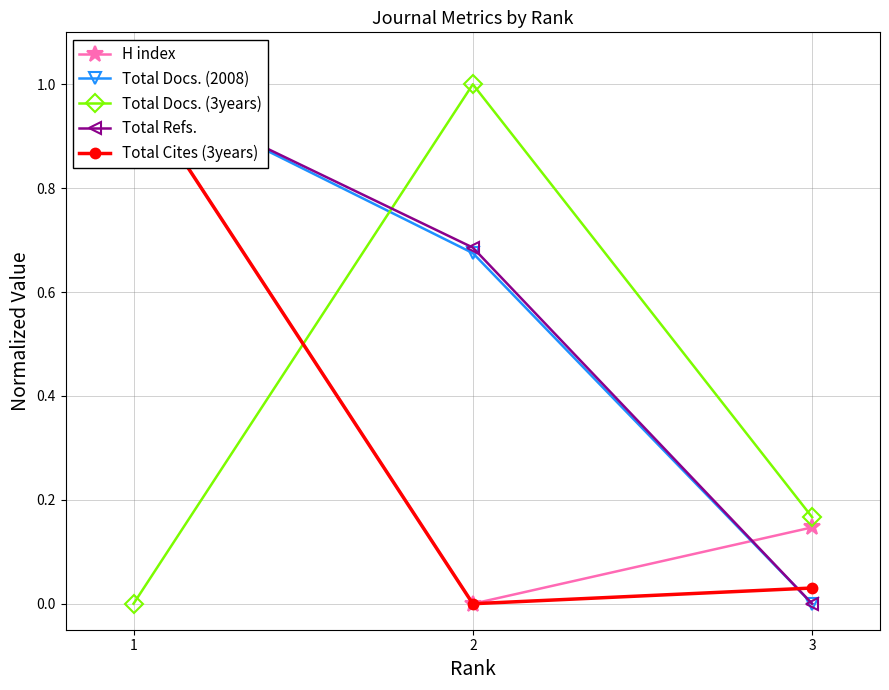

At how many categories does at least one series exceed 0?

3